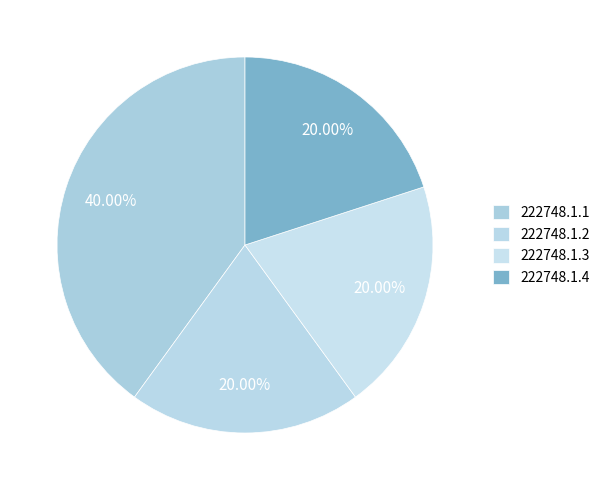

Which slice is the smallest?

222748.1.2